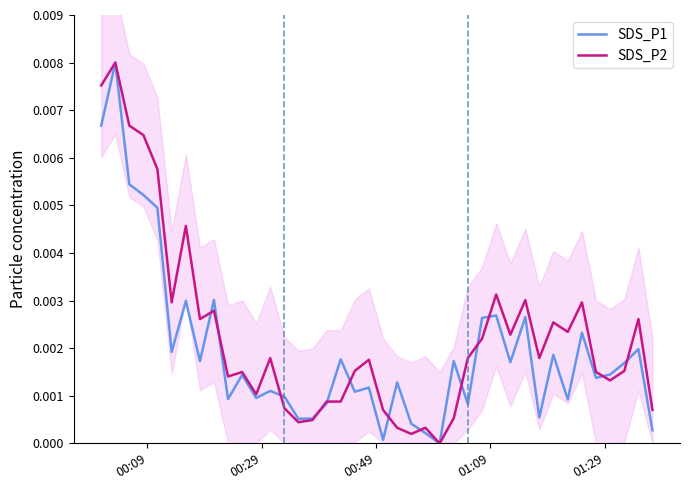

How many values in SDS_P2 are above zero?

39